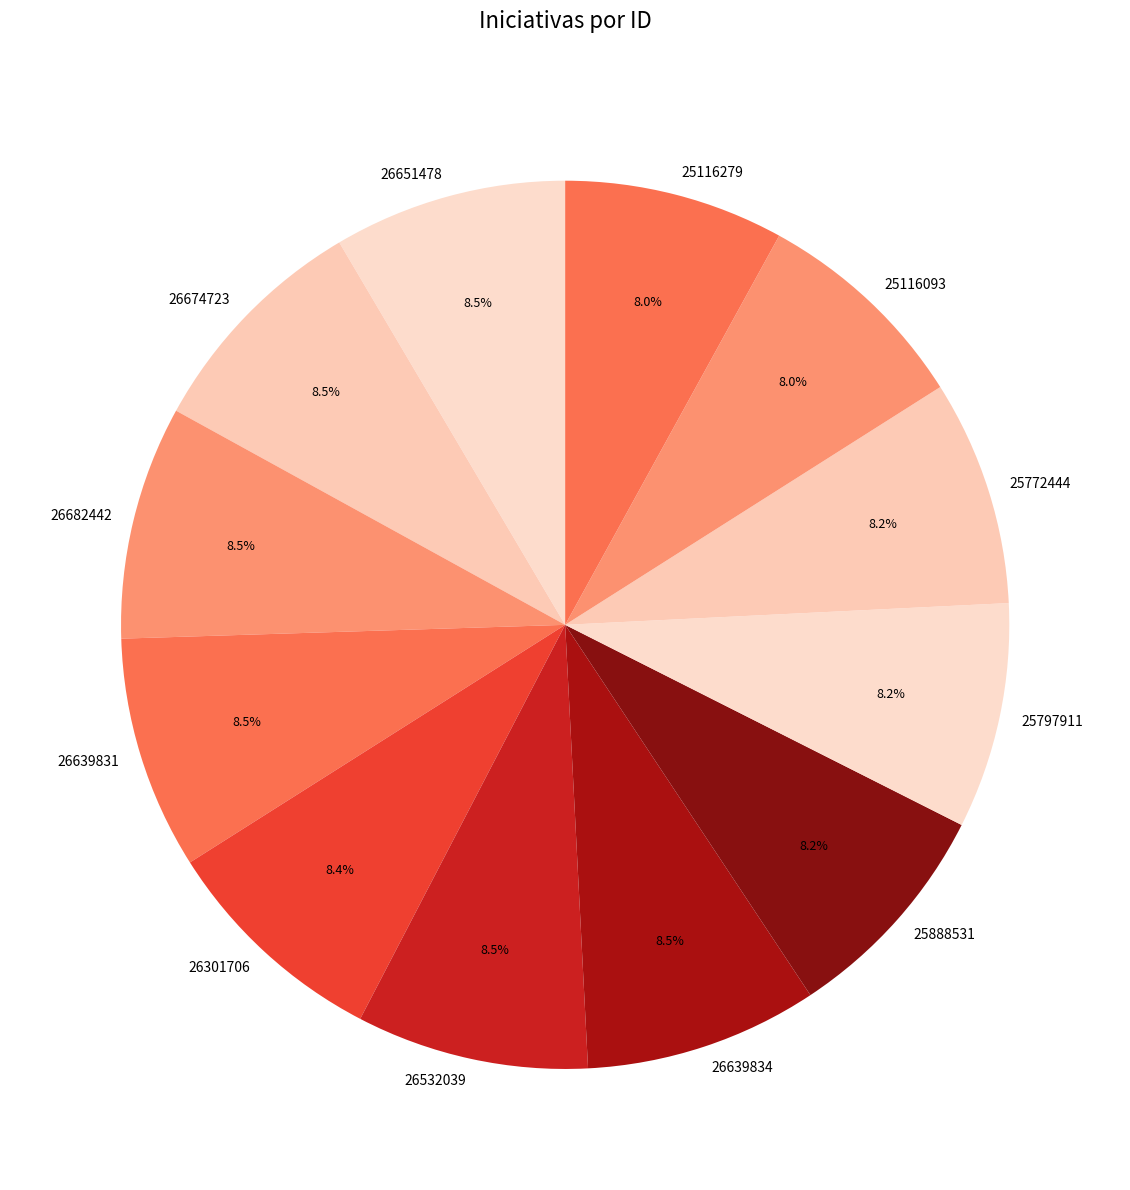

Approximately how many times larger is the value at 26651478 compared to 25116279?

1.1